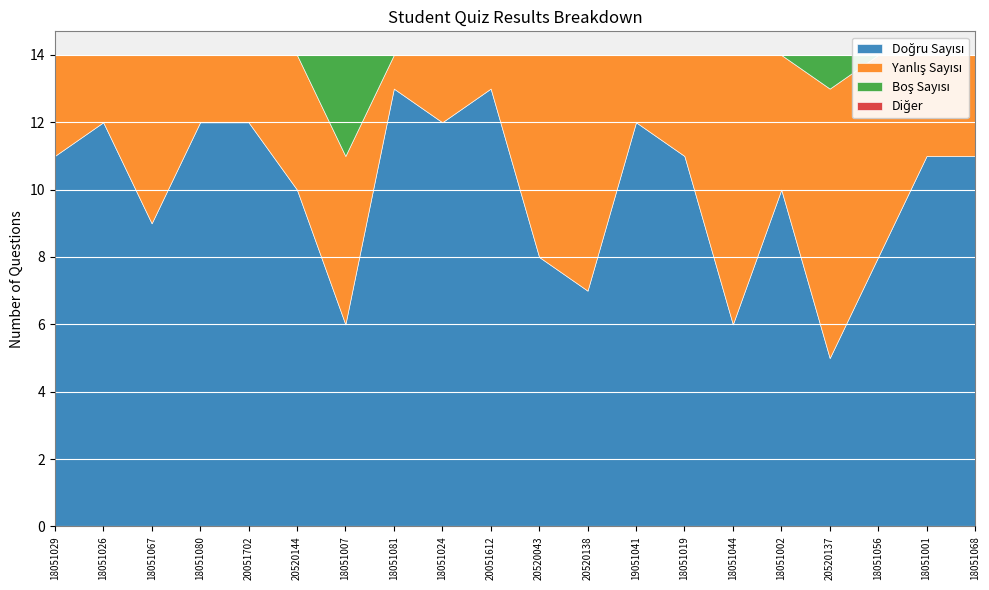

Reading right to left, list all the values displayed in this chart.

Doğru Sayısı: 18051068=11	18051001=11	18051056=8	20520137=5	18051002=10	18051044=6	18051019=11	19051041=12	20520138=7	20520043=8	20051612=13	18051024=12	18051081=13	18051007=6	20520144=10	20051702=12	18051080=12	18051067=9	18051026=12	18051029=11
Yanlış Sayısı: 18051068=3	18051001=3	18051056=6	20520137=8	18051002=4	18051044=8	18051019=3	19051041=2	20520138=7	20520043=6	20051612=1	18051024=2	18051081=1	18051007=5	20520144=4	20051702=2	18051080=2	18051067=5	18051026=2	18051029=3
Boş Sayısı: 18051068=0	18051001=0	18051056=0	20520137=1	18051002=0	18051044=0	18051019=0	19051041=0	20520138=0	20520043=0	20051612=0	18051024=0	18051081=0	18051007=3	20520144=0	20051702=0	18051080=0	18051067=0	18051026=0	18051029=0
Diğer: 18051068=0	18051001=0	18051056=0	20520137=0	18051002=0	18051044=0	18051019=0	19051041=0	20520138=0	20520043=0	20051612=0	18051024=0	18051081=0	18051007=0	20520144=0	20051702=0	18051080=0	18051067=0	18051026=0	18051029=0